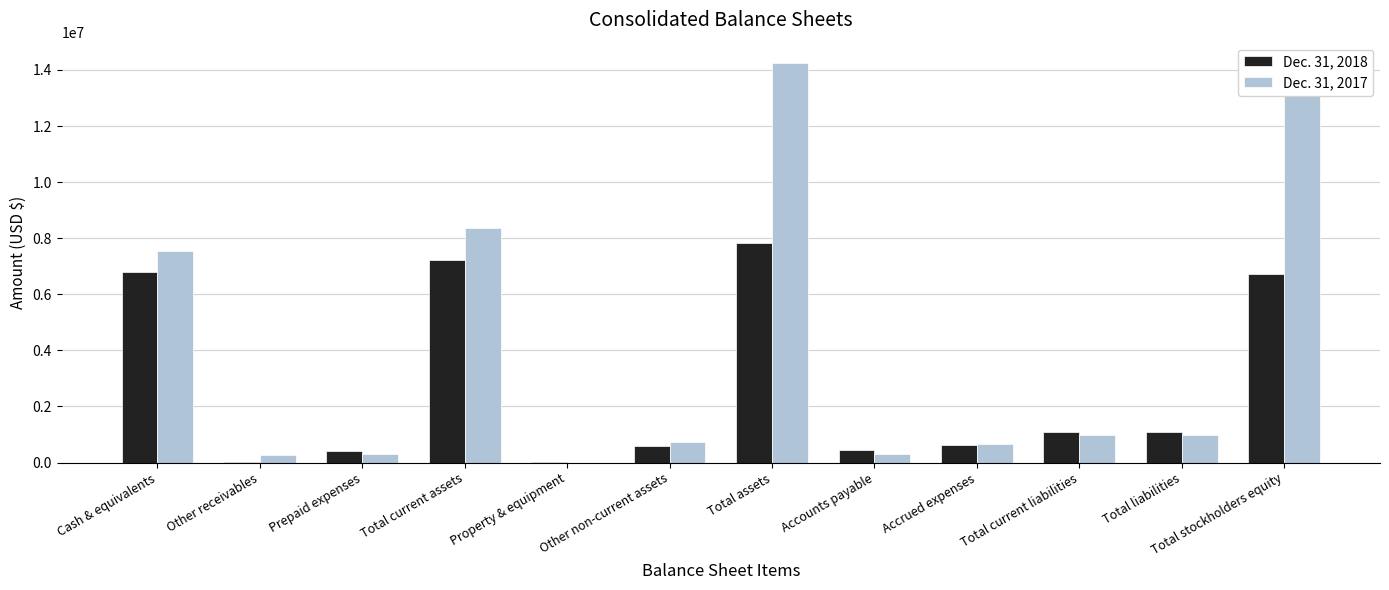

Is the value of Dec. 31, 2018 at Prepaid expenses greater than the value of Dec. 31, 2017 at Total stockholders equity?

No